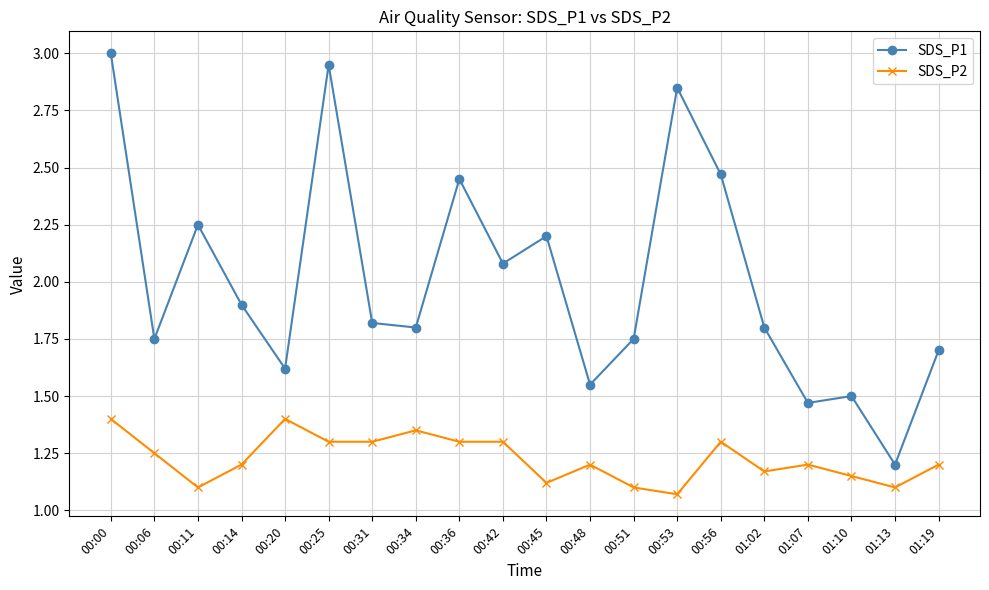

The SDS_P2 series shows 0.2 at 00:11. True or false?

False